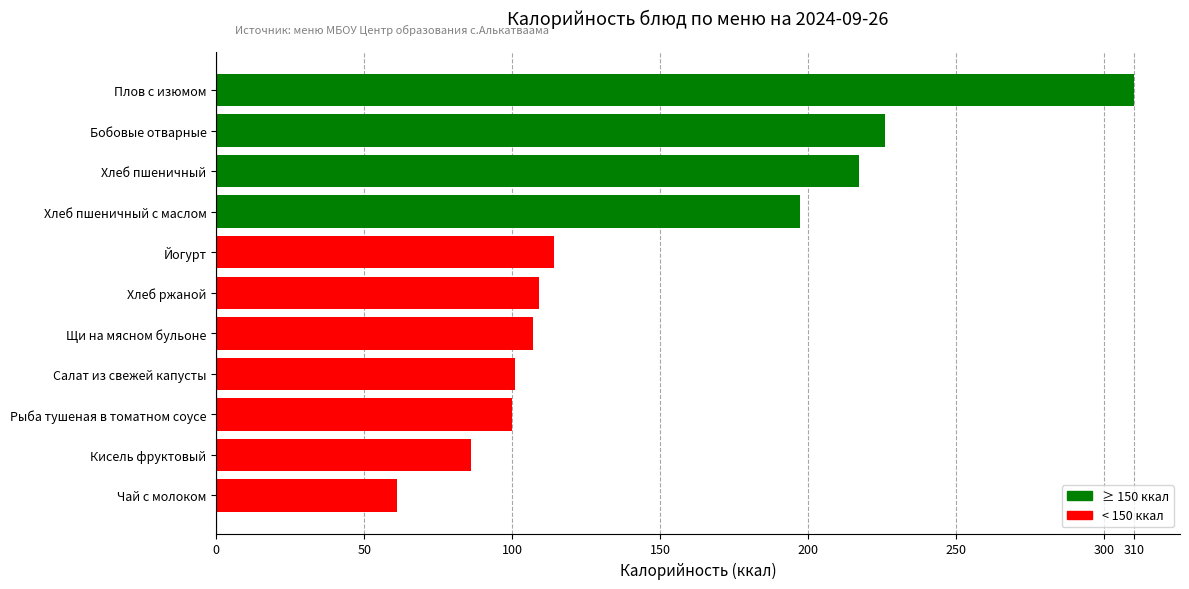

Count the number of categories in the chart.

11